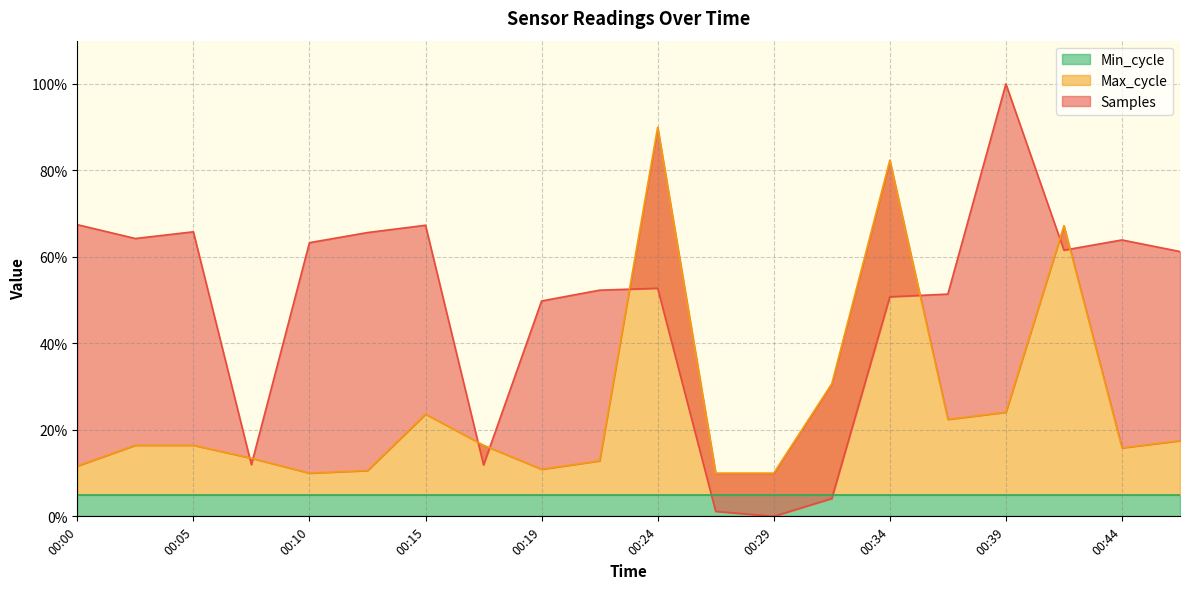

Which series ends up on top after the final intersection of Max_cycle and Samples?

Samples